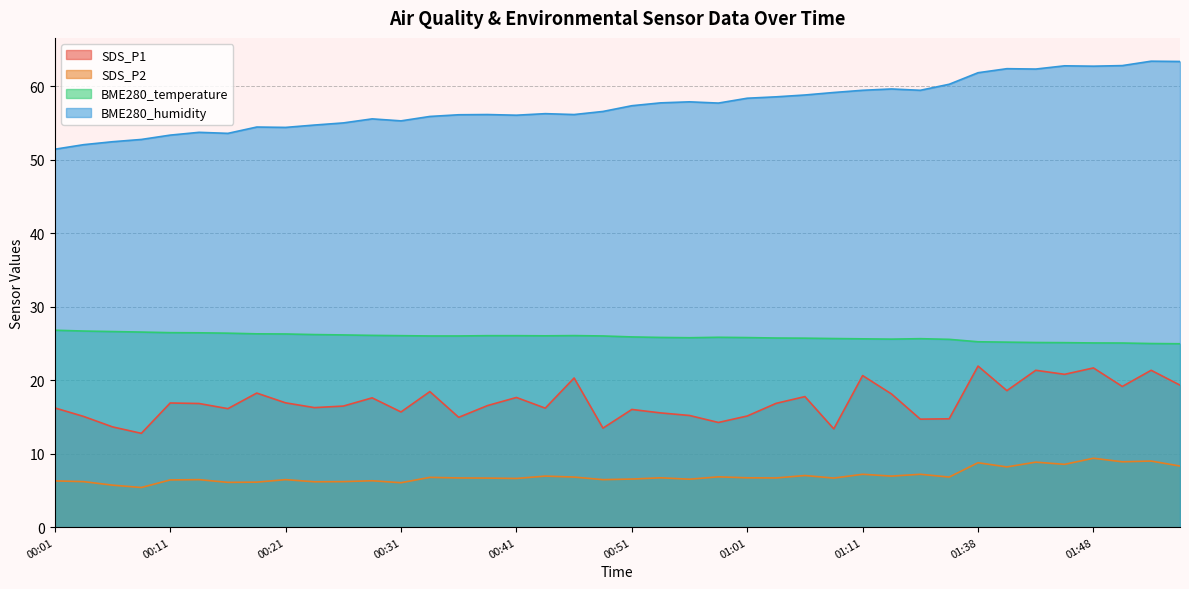

What are all the series names shown in the legend?

SDS_P1, SDS_P2, BME280_temperature, BME280_humidity